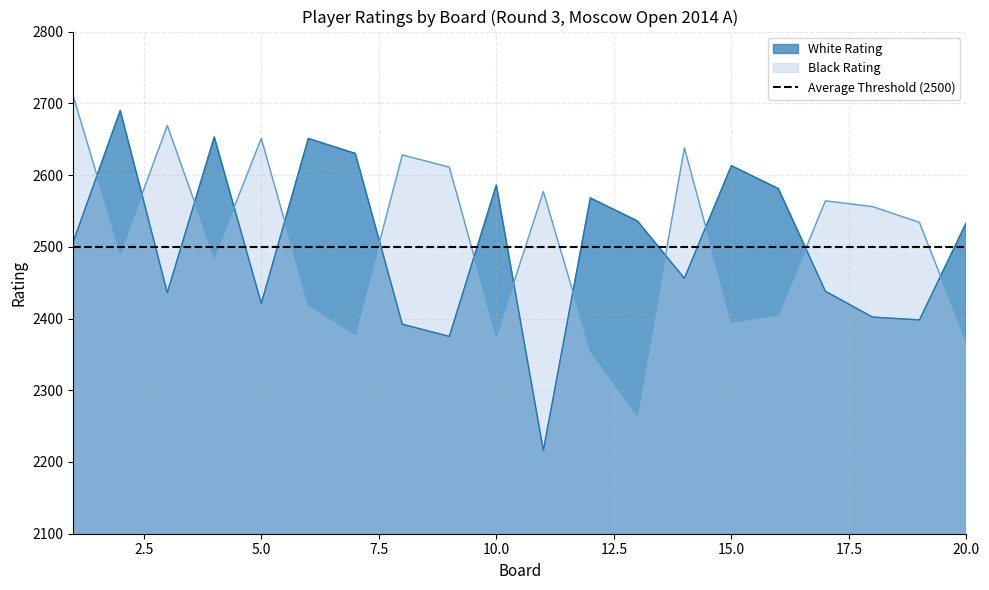

Reading right to left, transcribe all the data shown in this chart.

White Rating: 20=2534	19=2398	18=2402	17=2438	16=2581	15=2613	14=2456	13=2536	12=2568	11=2216	10=2586	9=2375	8=2392	7=2630	6=2651	5=2421	4=2653	3=2436	2=2690	1=2507
Black Rating: 20=2367	19=2534	18=2556	17=2564	16=2405	15=2395	14=2638	13=2264	12=2355	11=2577	10=2375	9=2611	8=2628	7=2378	6=2419	5=2651	4=2485	3=2669	2=2491	1=2710